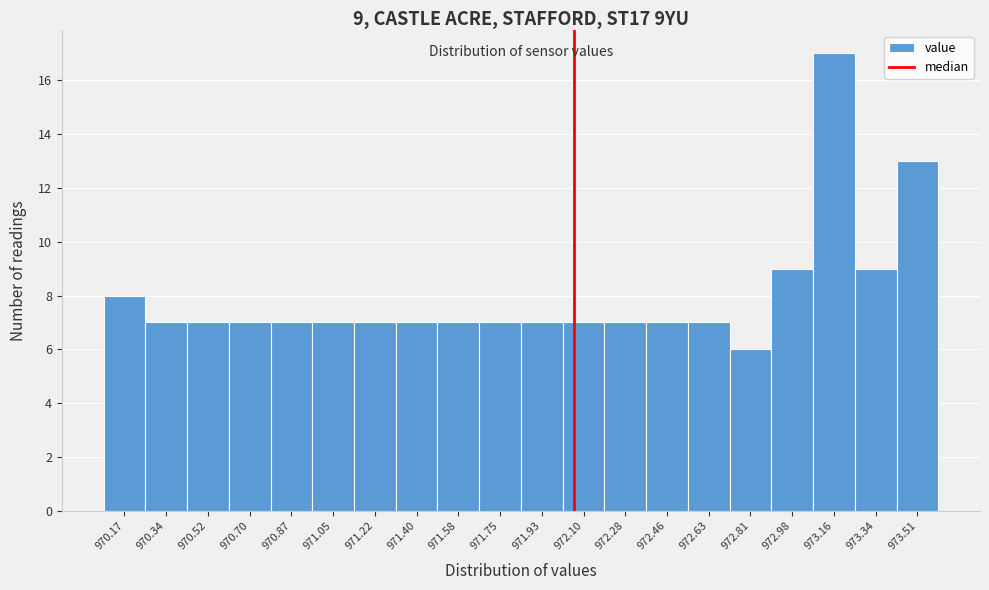

Over which range of the x-axis is the bar tallest?

973.072 to 973.248